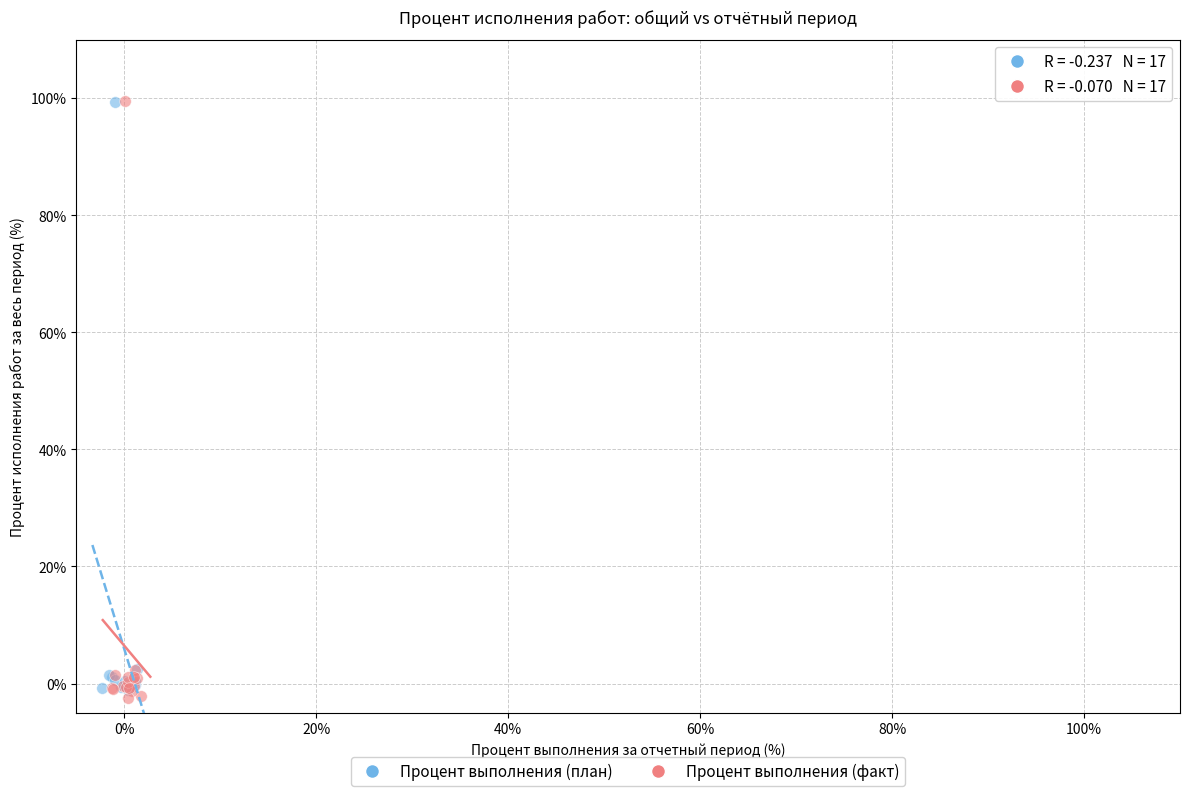

Which series reaches the minimum Y coordinate?

Процент выполнения (факт)